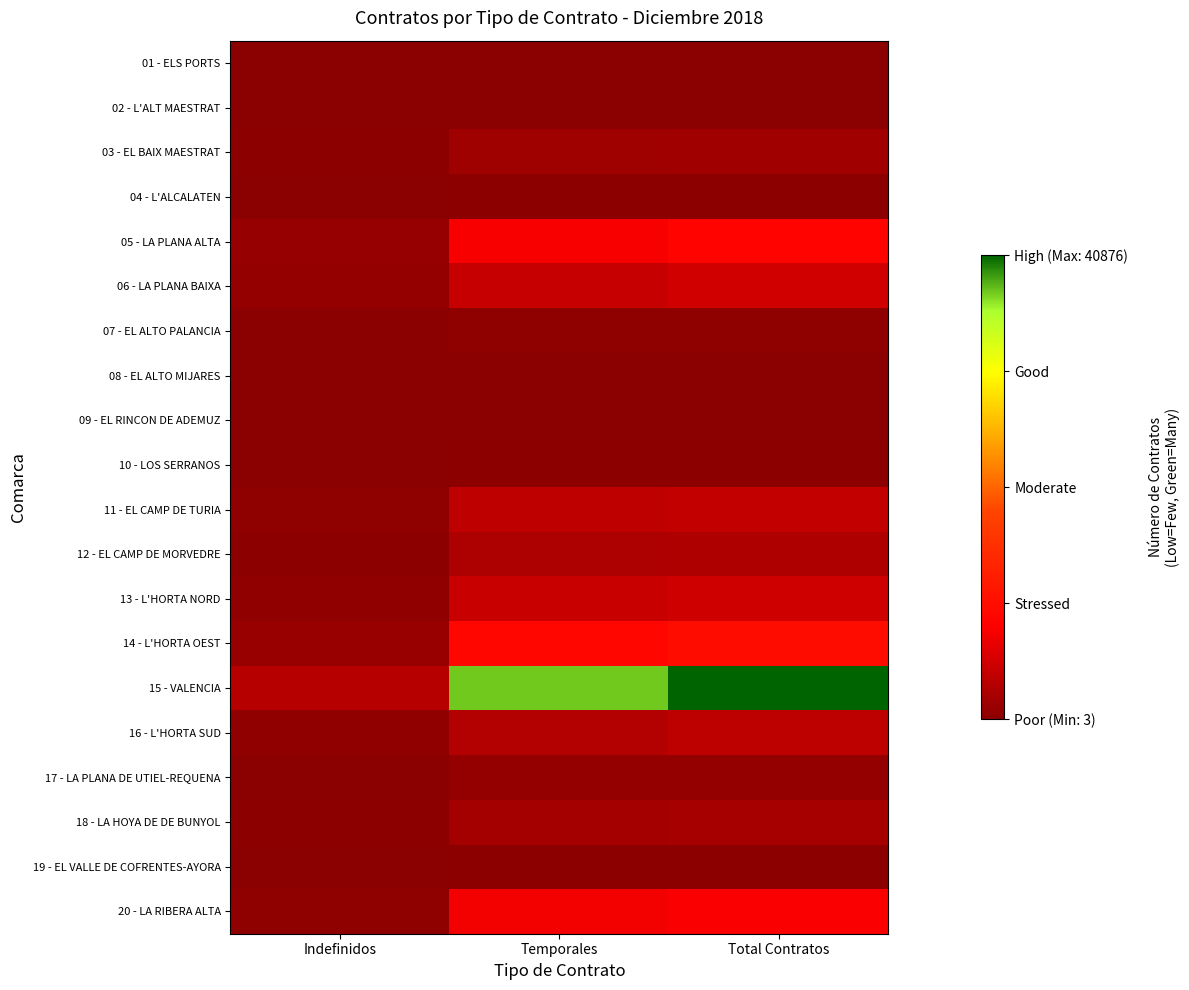

At which category is the sum across all series the highest?

Total Contratos